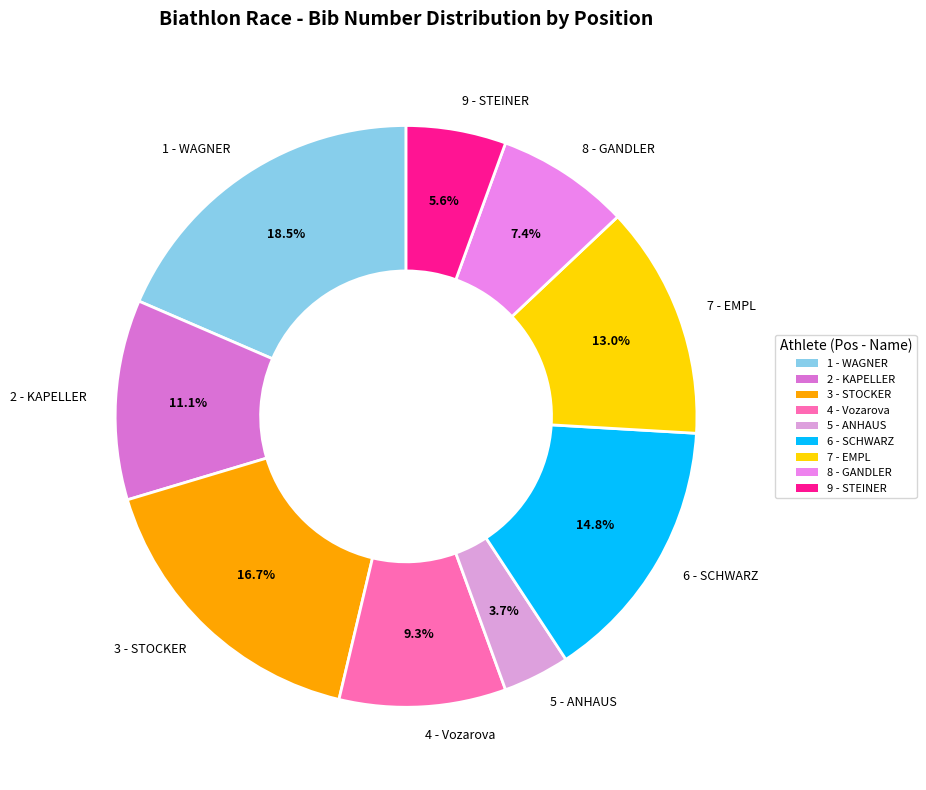

Is it true that 6 - SCHWARZ is 15% of the pie?

True